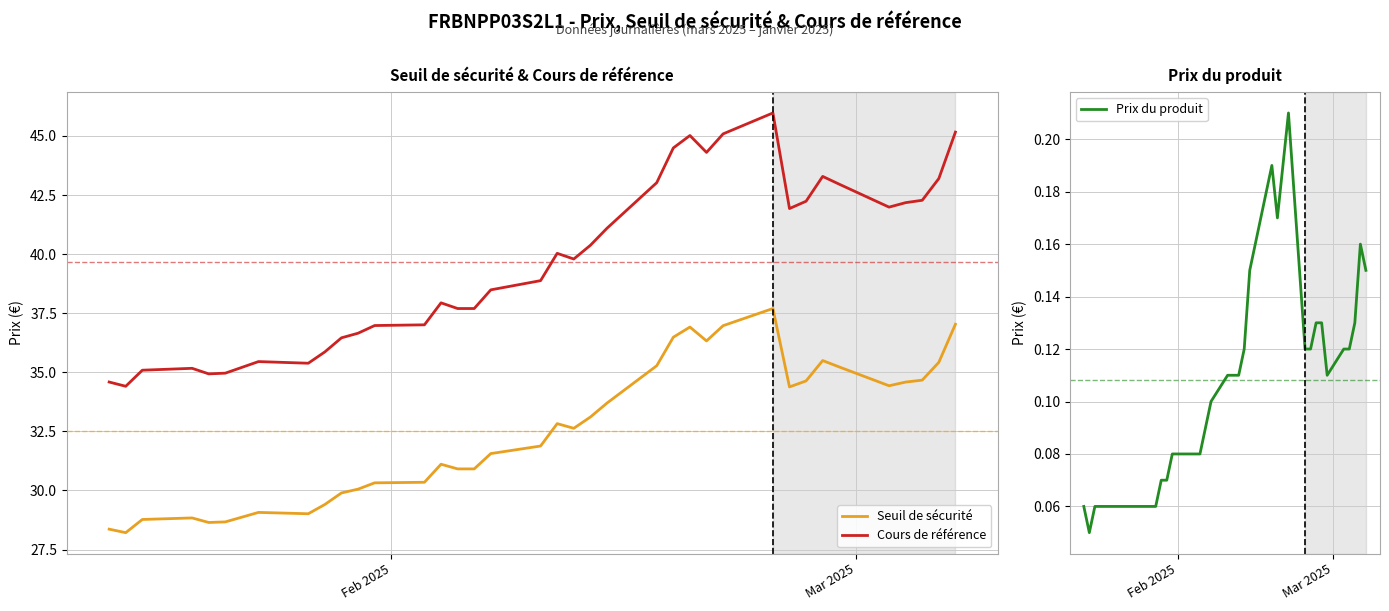

True or false: Prix du produit and Cours de référence cross at least once.

False